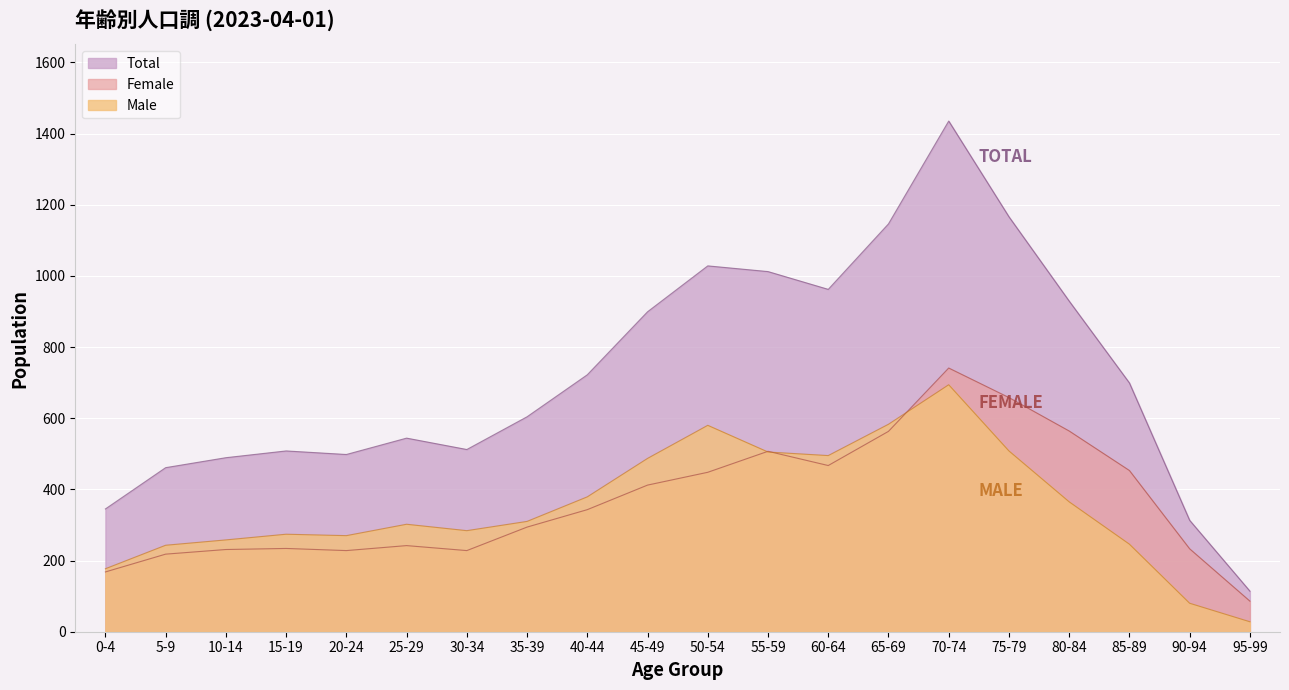

Between 10-14 and 40-44, which series saw the biggest shift?

Total